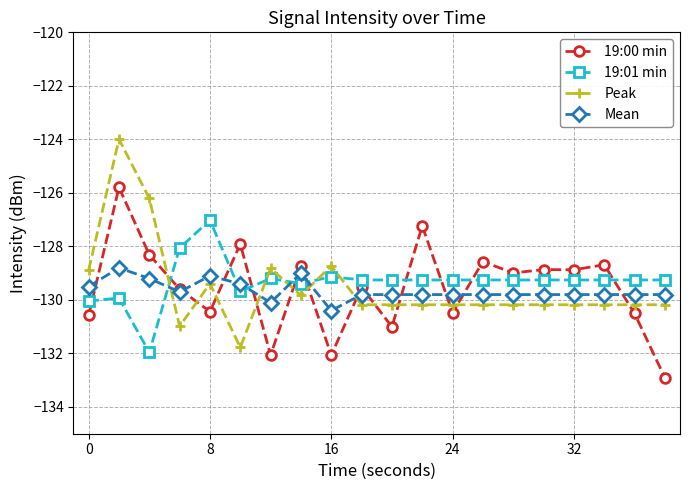

What is the highest value of the Peak series?

-124.0